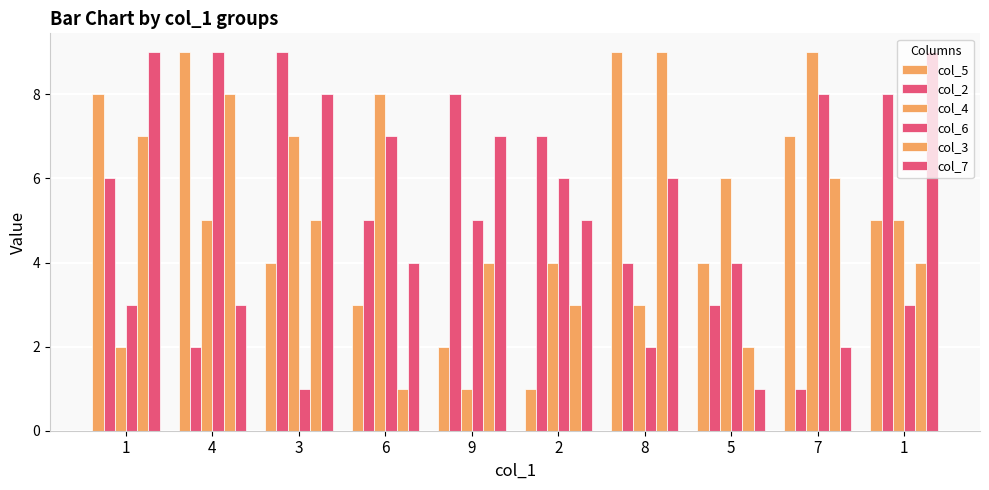

The col_2 series shows 4 at 4. True or false?

False